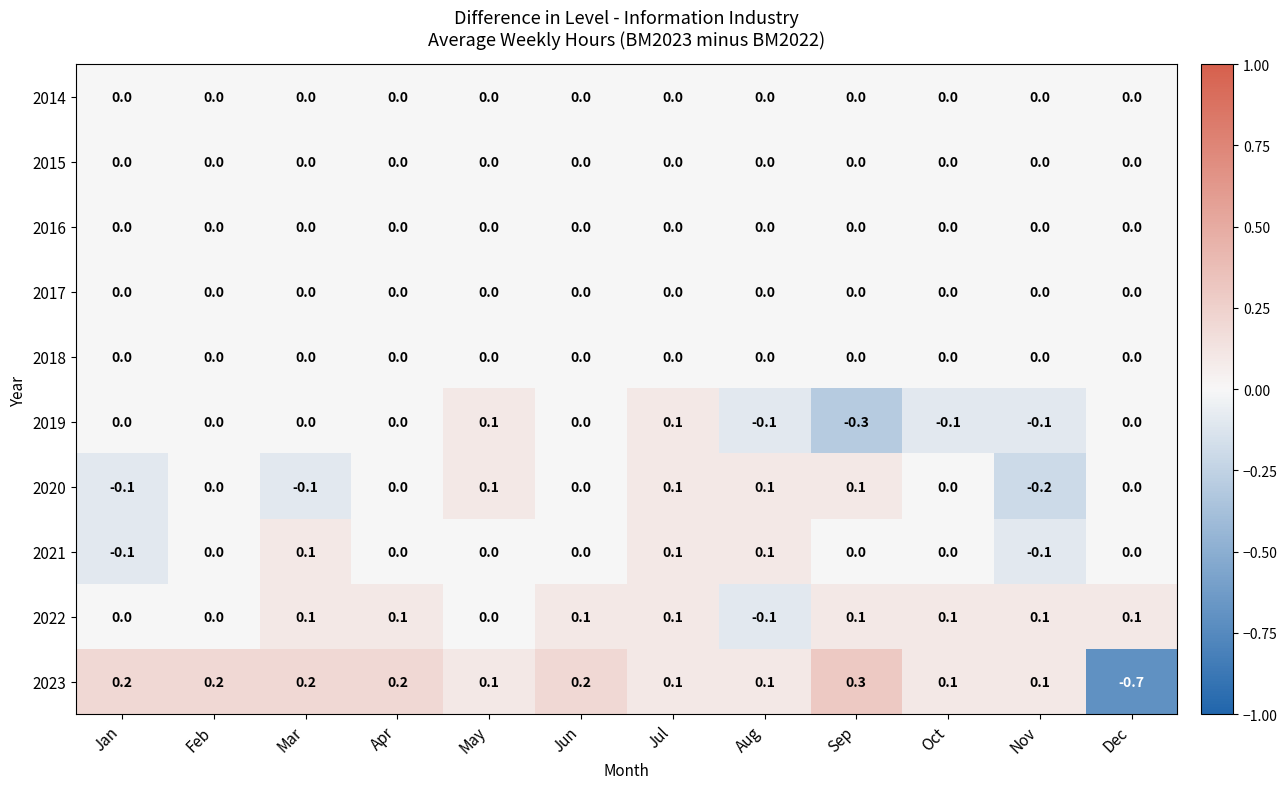

Which series has the largest range (max minus min)?

2023